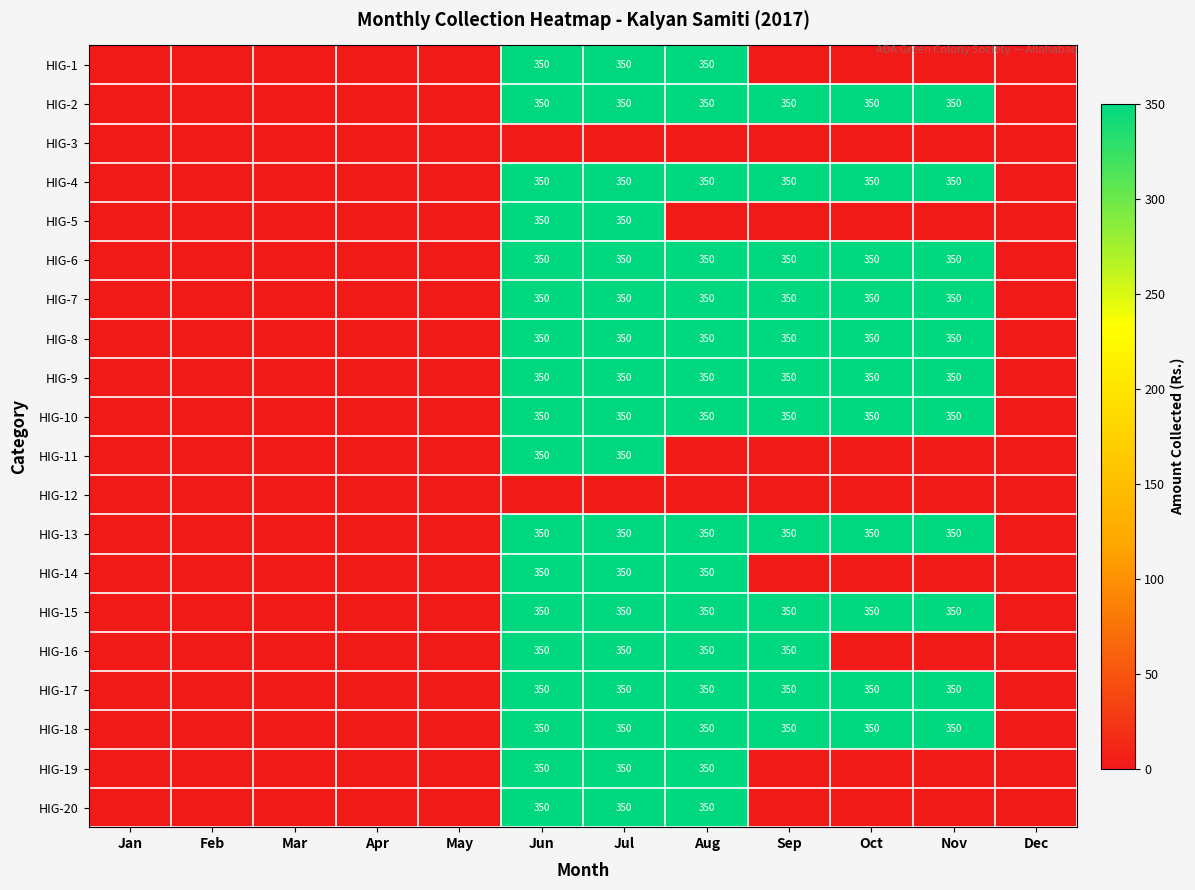

True or false: HIG-4 has a value of 350 at Jun.

True